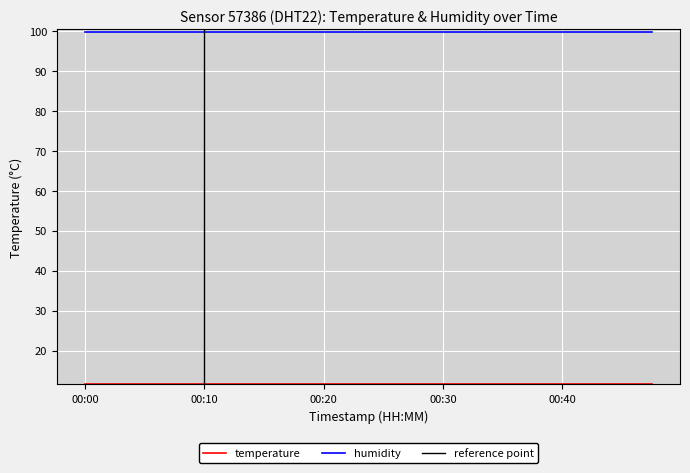

The chart shows a value of 11.6 at 00:10. True or false?

True